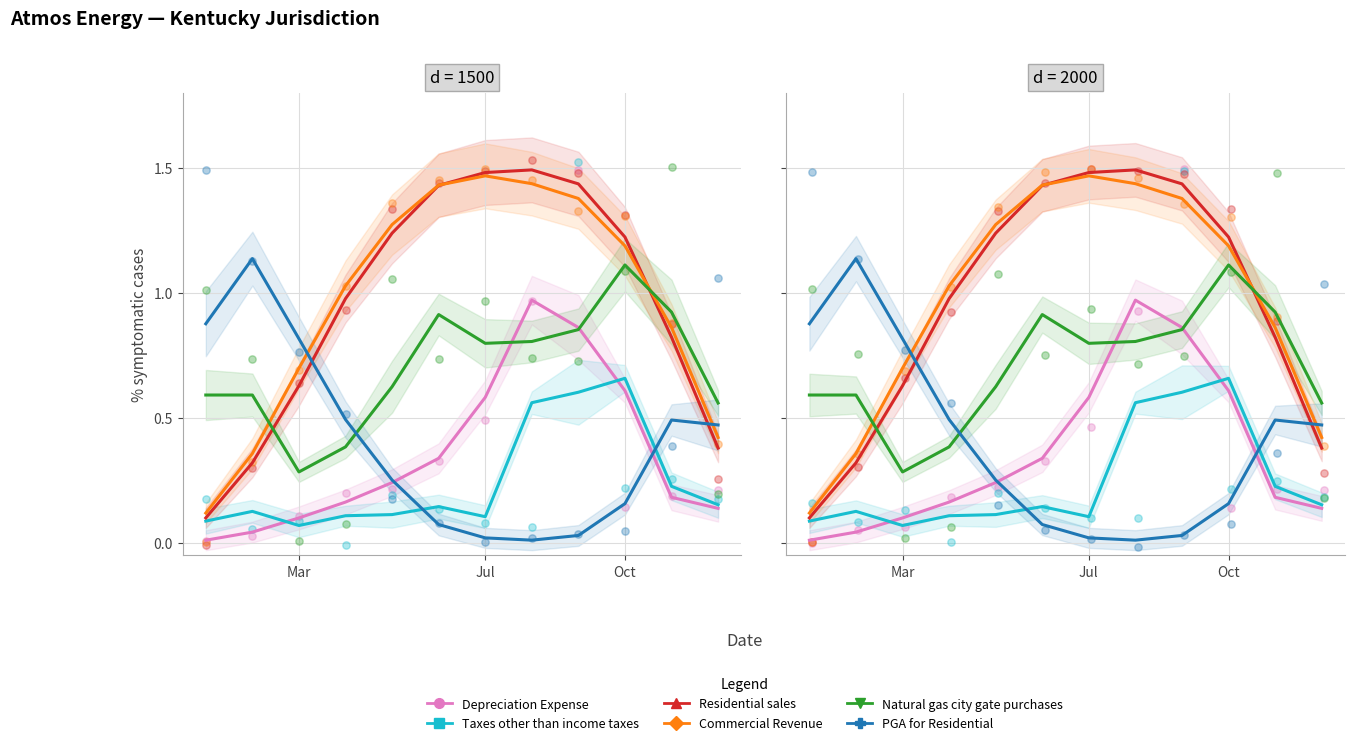

Which series reaches the maximum Y coordinate?

Residential sales